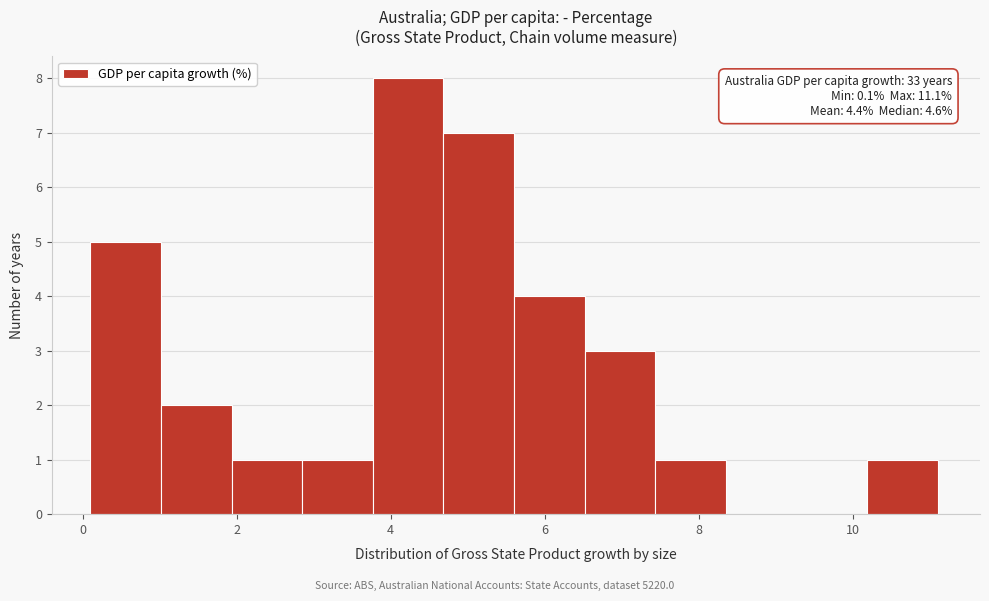

Which range on the x-axis has the tallest bar?

3.8 to 4.6